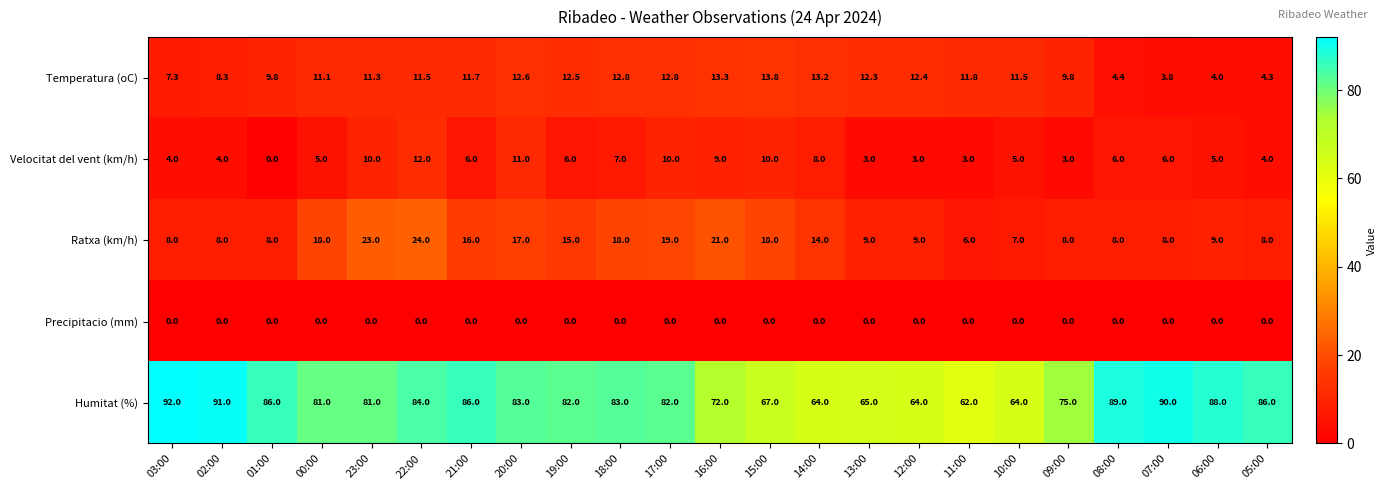

How many data points does each series have?

23